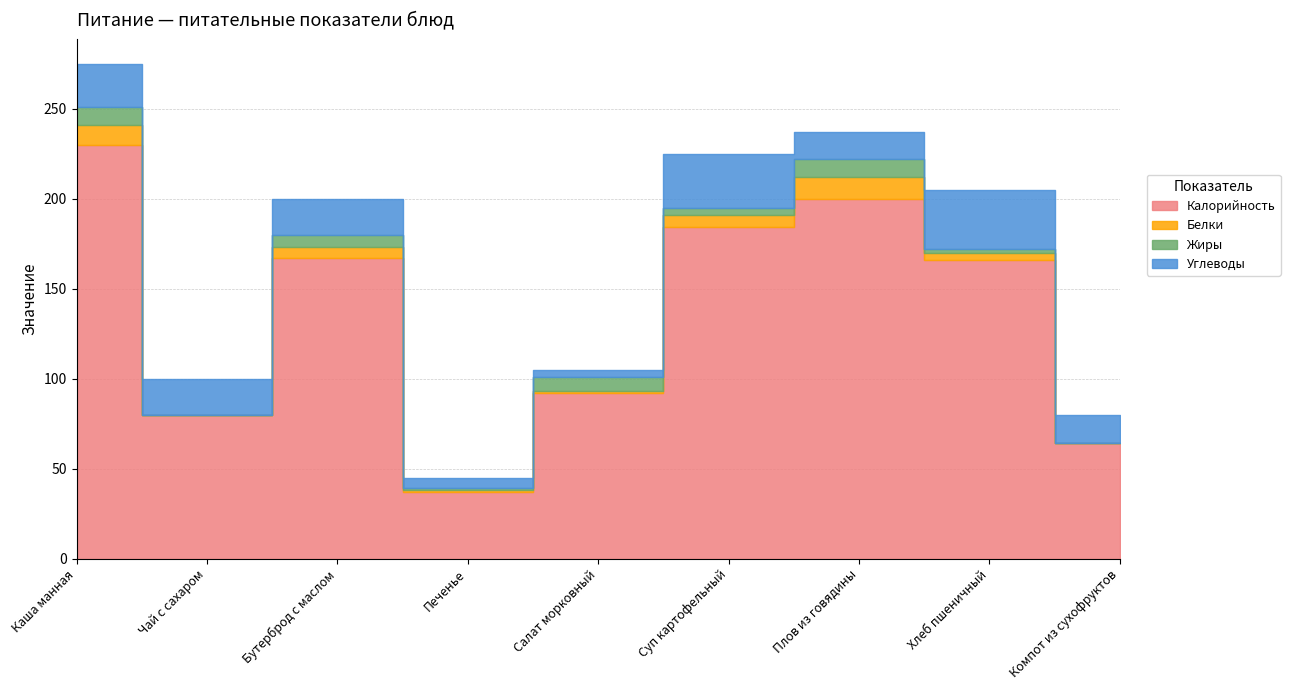

What are all the series names shown in the legend?

Калорийность, Белки, Жиры, Углеводы